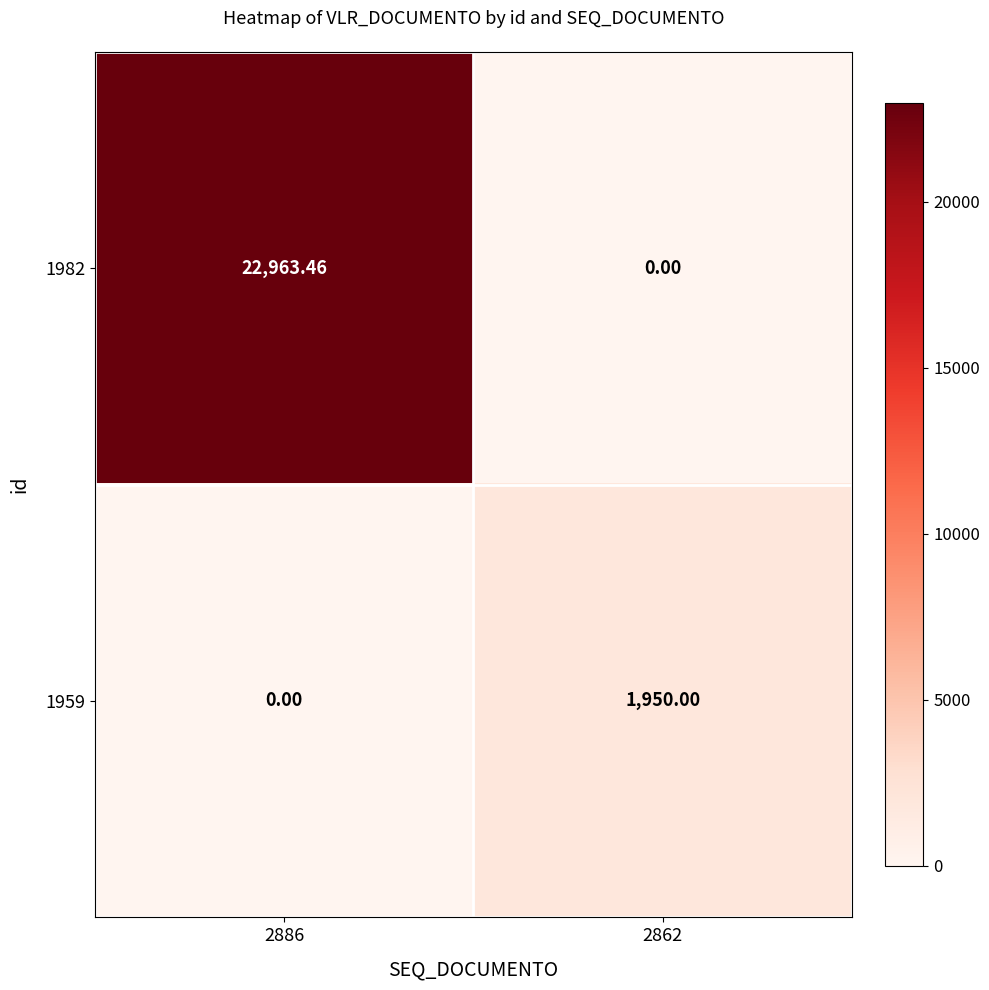

At how many categories does at least one series exceed 6583?

1